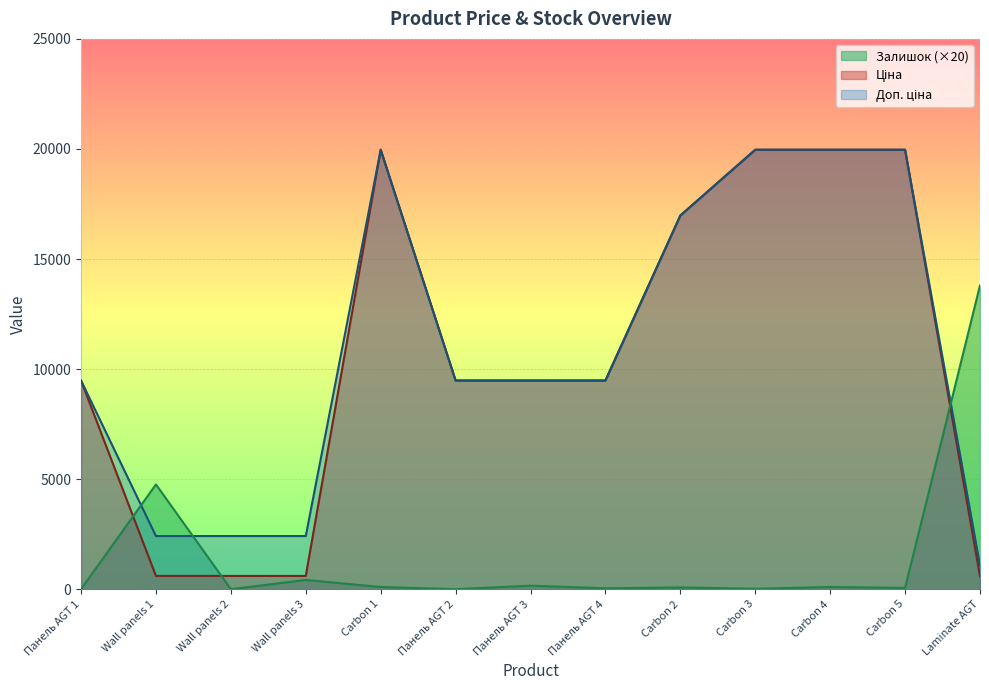

Which category has the lowest value in the Доп. ціна series?

Laminate AGT